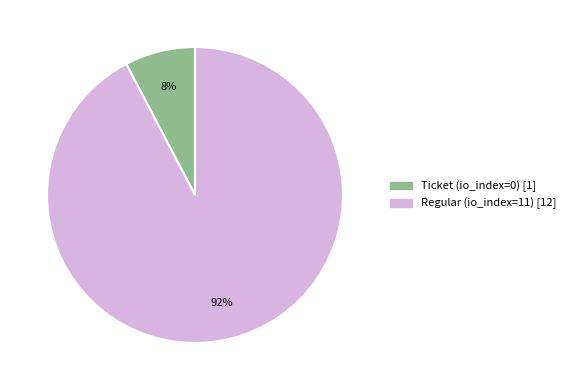

Is it true that Regular is 99% of the pie?

False